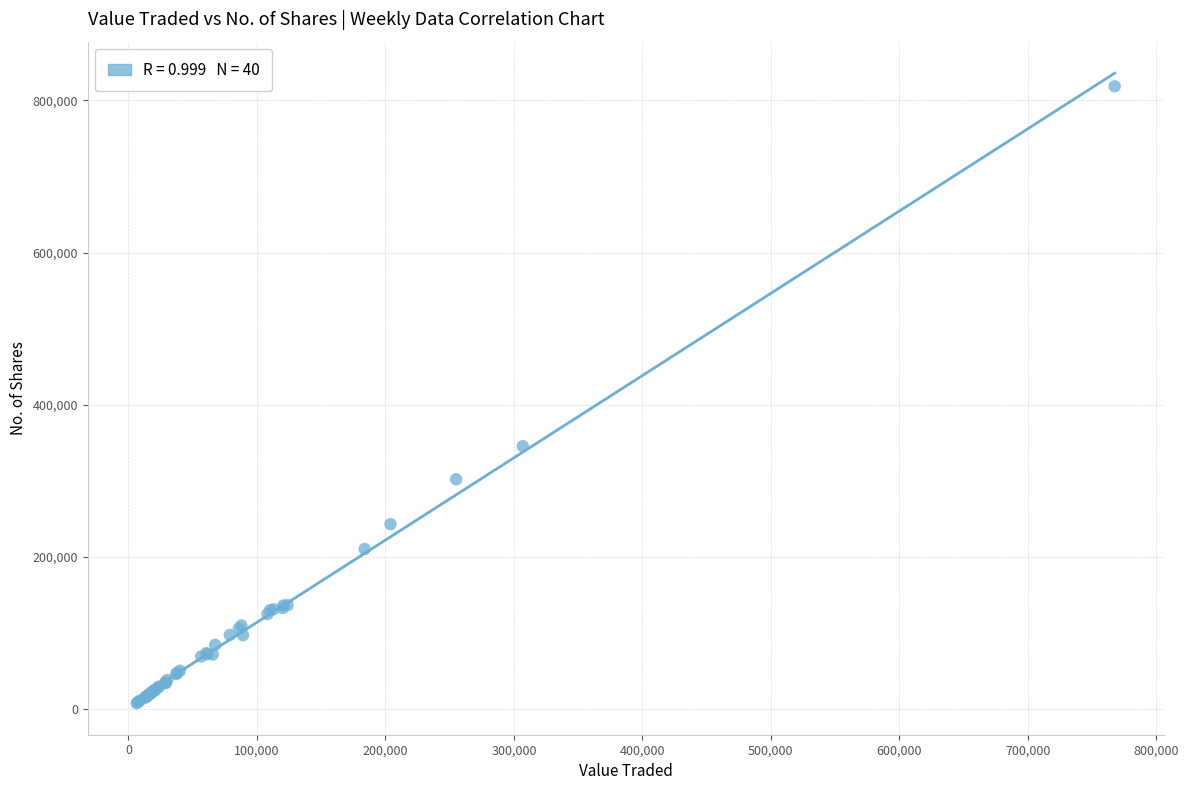

What Y value in the scatter plot is closest to 413217?

345663